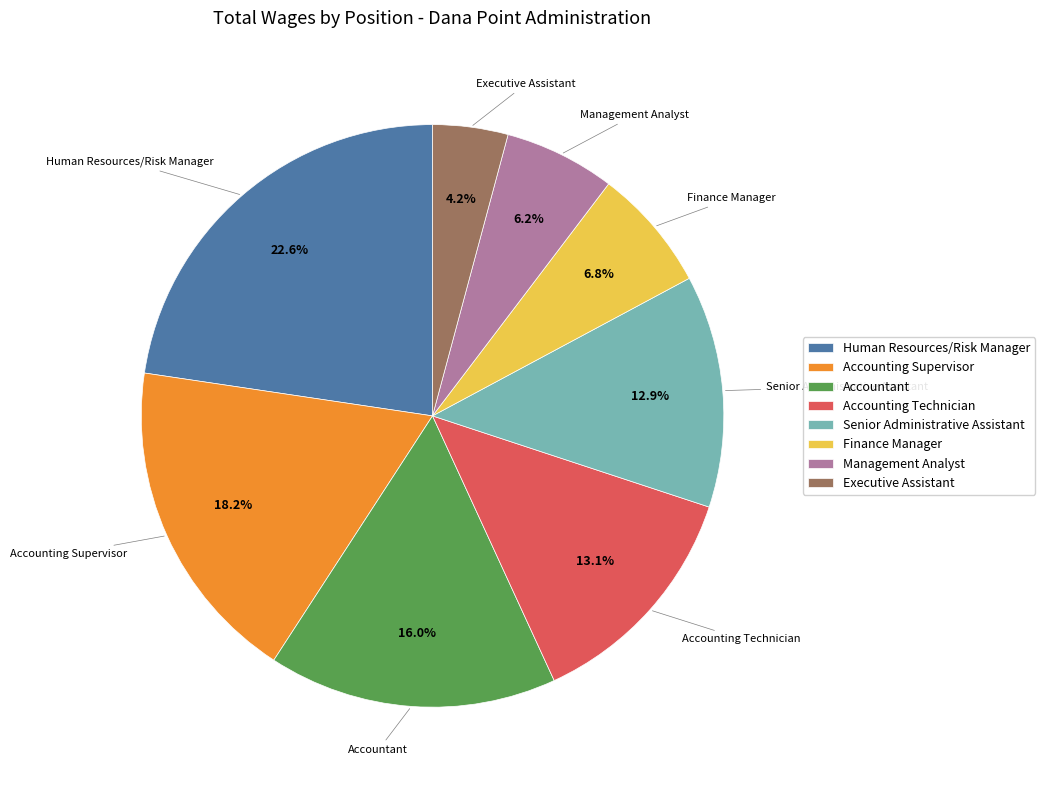

Is Management Analyst the majority of the pie?

No